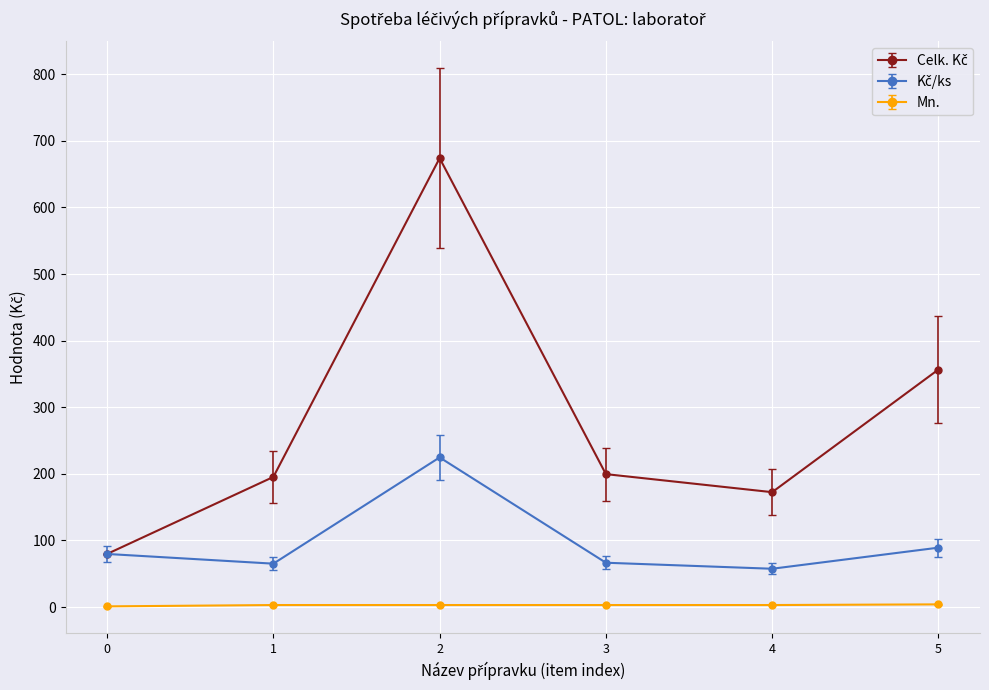

What is the maximum value shown in the chart?

674.0